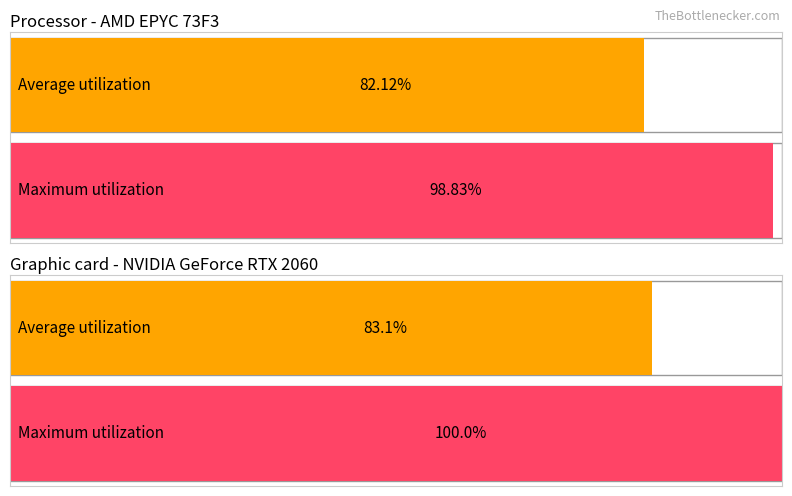

At how many categories does at least one series exceed 0?

2